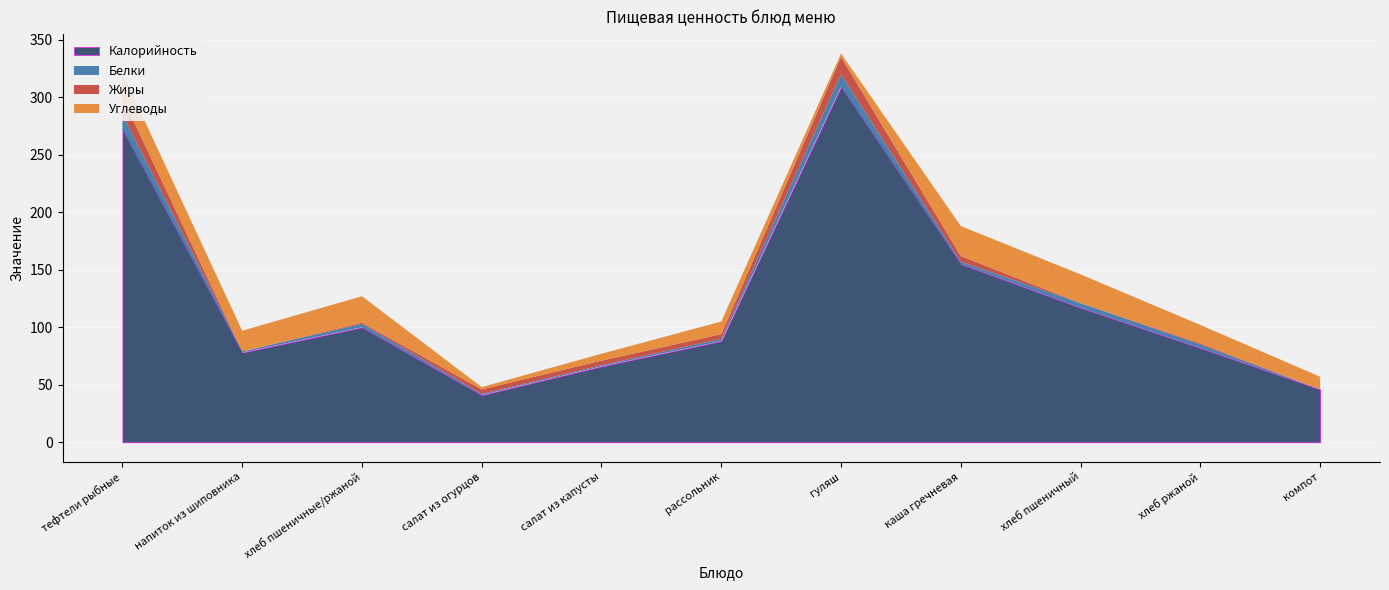

Rank the series by their maximum value, from highest to lowest.

Калорийность, Углеводы, Жиры, Белки